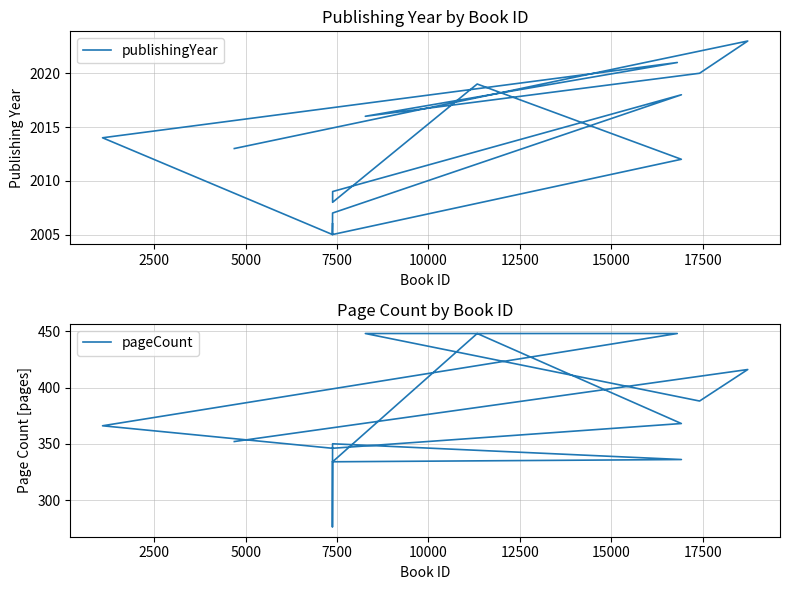

How many interior local valleys does the pageCount series have?

3